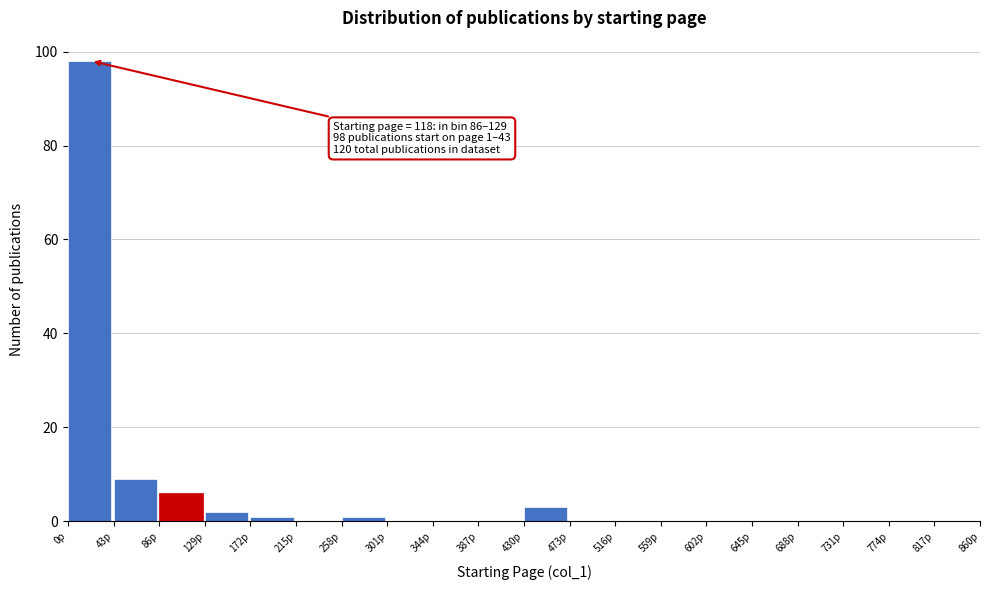

Over which range of the x-axis is the bar tallest?

0 to 43